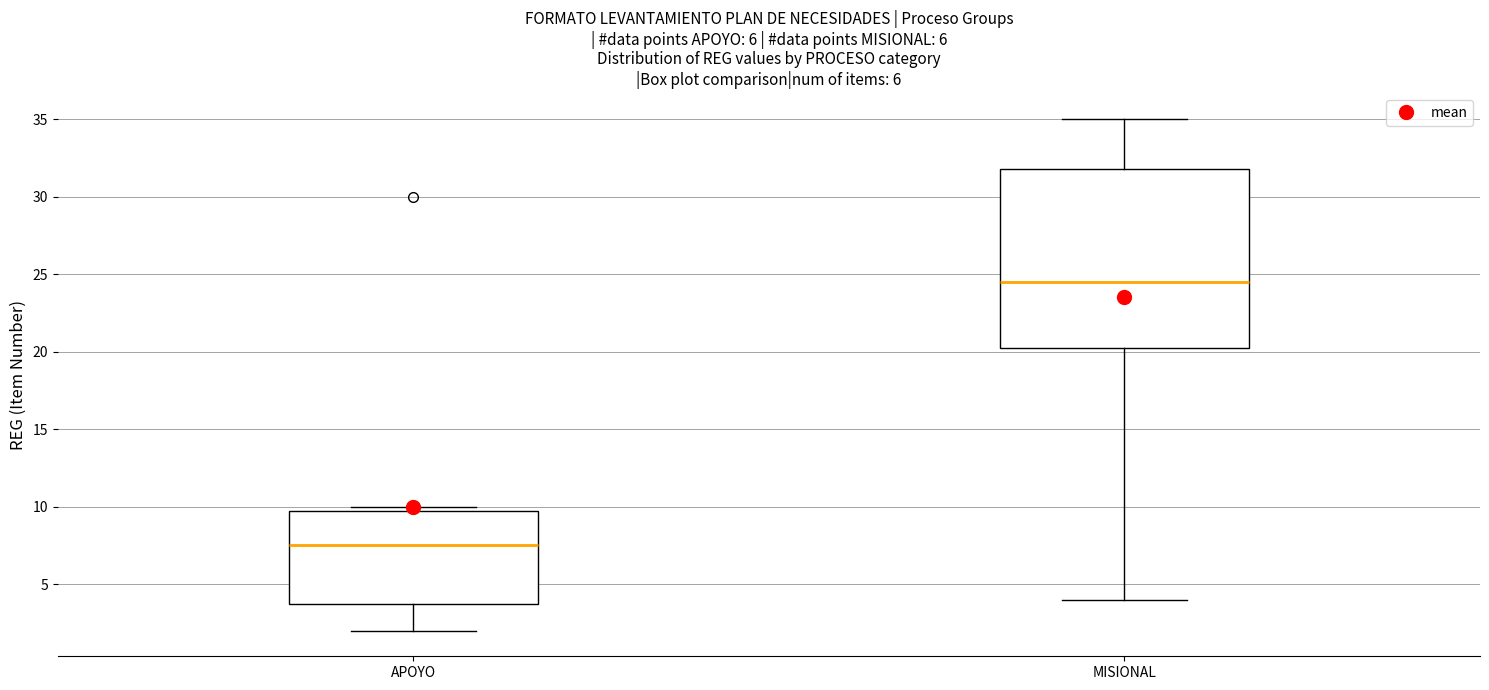

Which box has the lowest median line?

APOYO